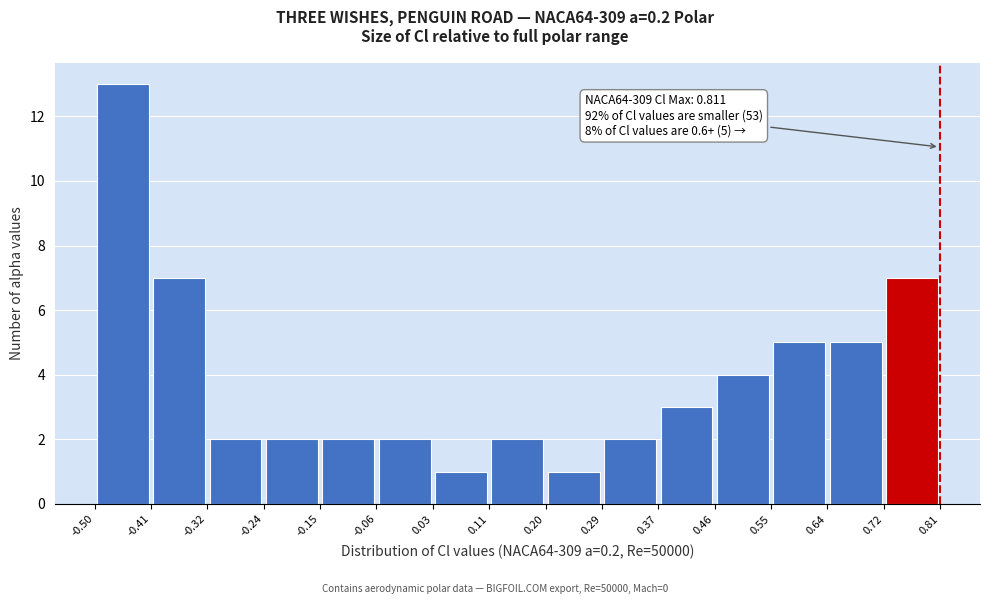

Which range on the x-axis has the tallest bar?

-0.50 to -0.41